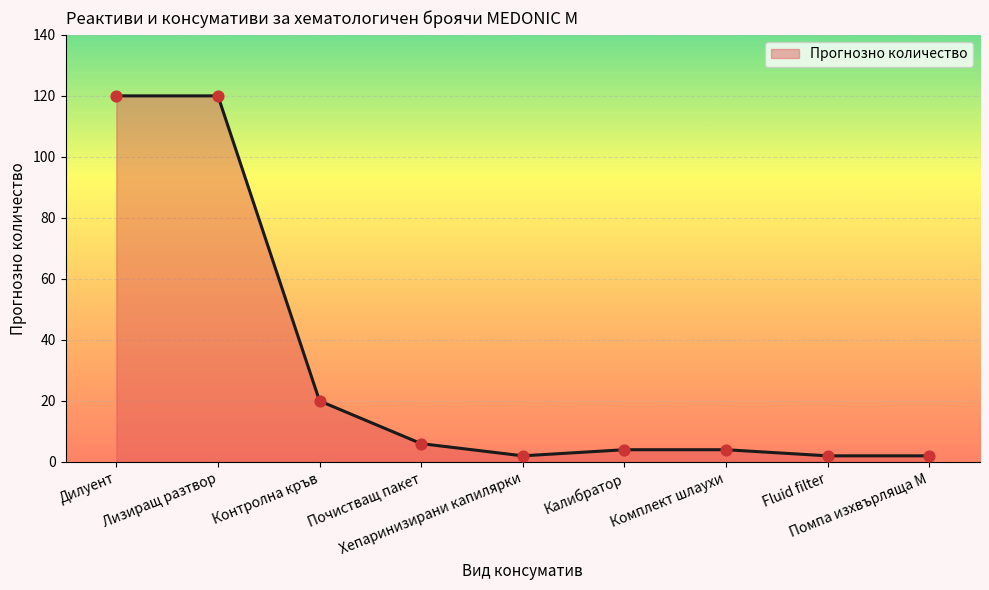

What is the maximum value shown in the chart?

120